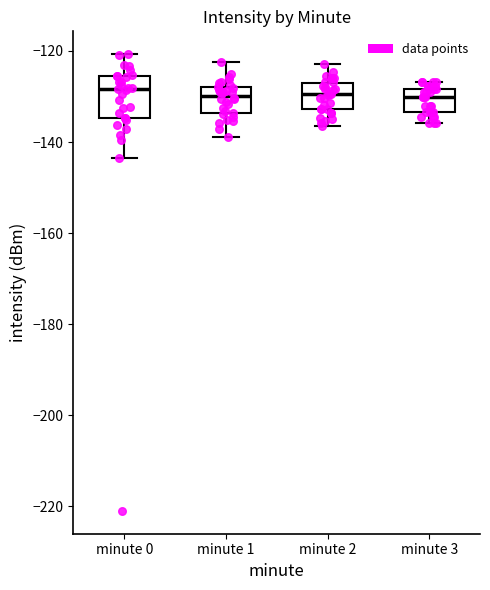

Comparing the boxes themselves (not the whiskers), which one is the tallest?

minute 0